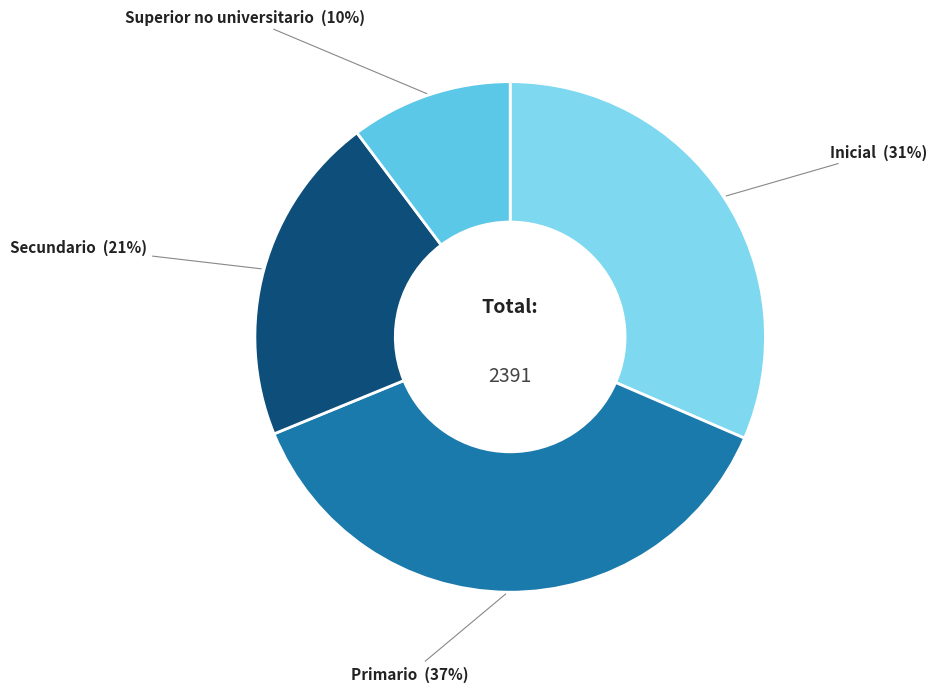

What is the smallest slice in the pie chart?

Superior no universitario